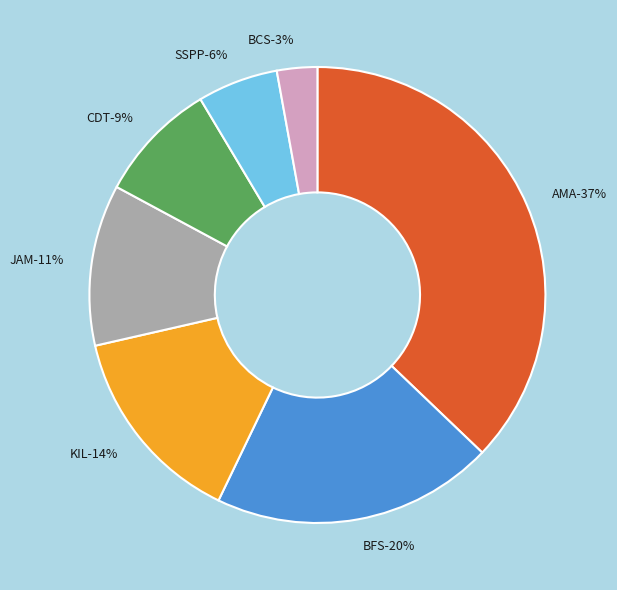

To the nearest percent, what is the difference between the largest and smallest slice percentages?

34%